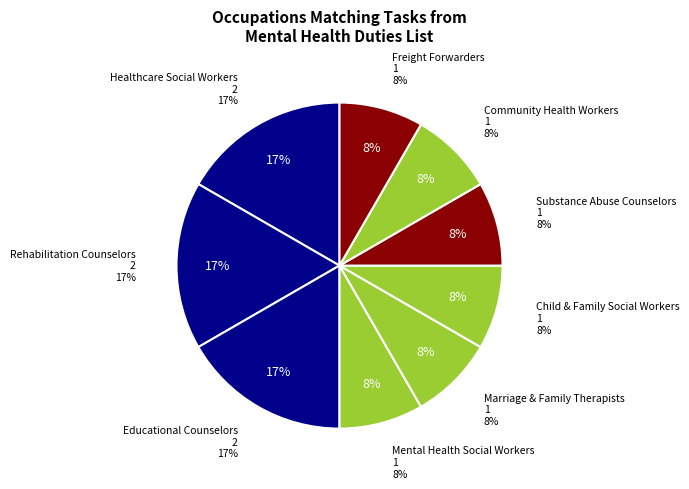

What percentage is the Healthcare Social Workers slice, to the nearest percent?

17%